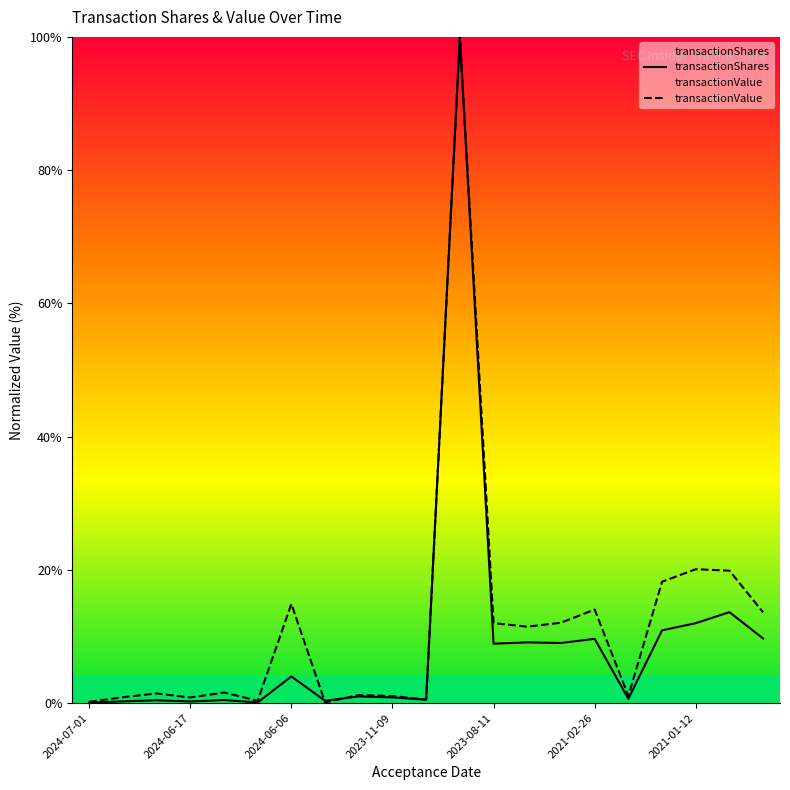

What is the greatest value displayed?

100.0